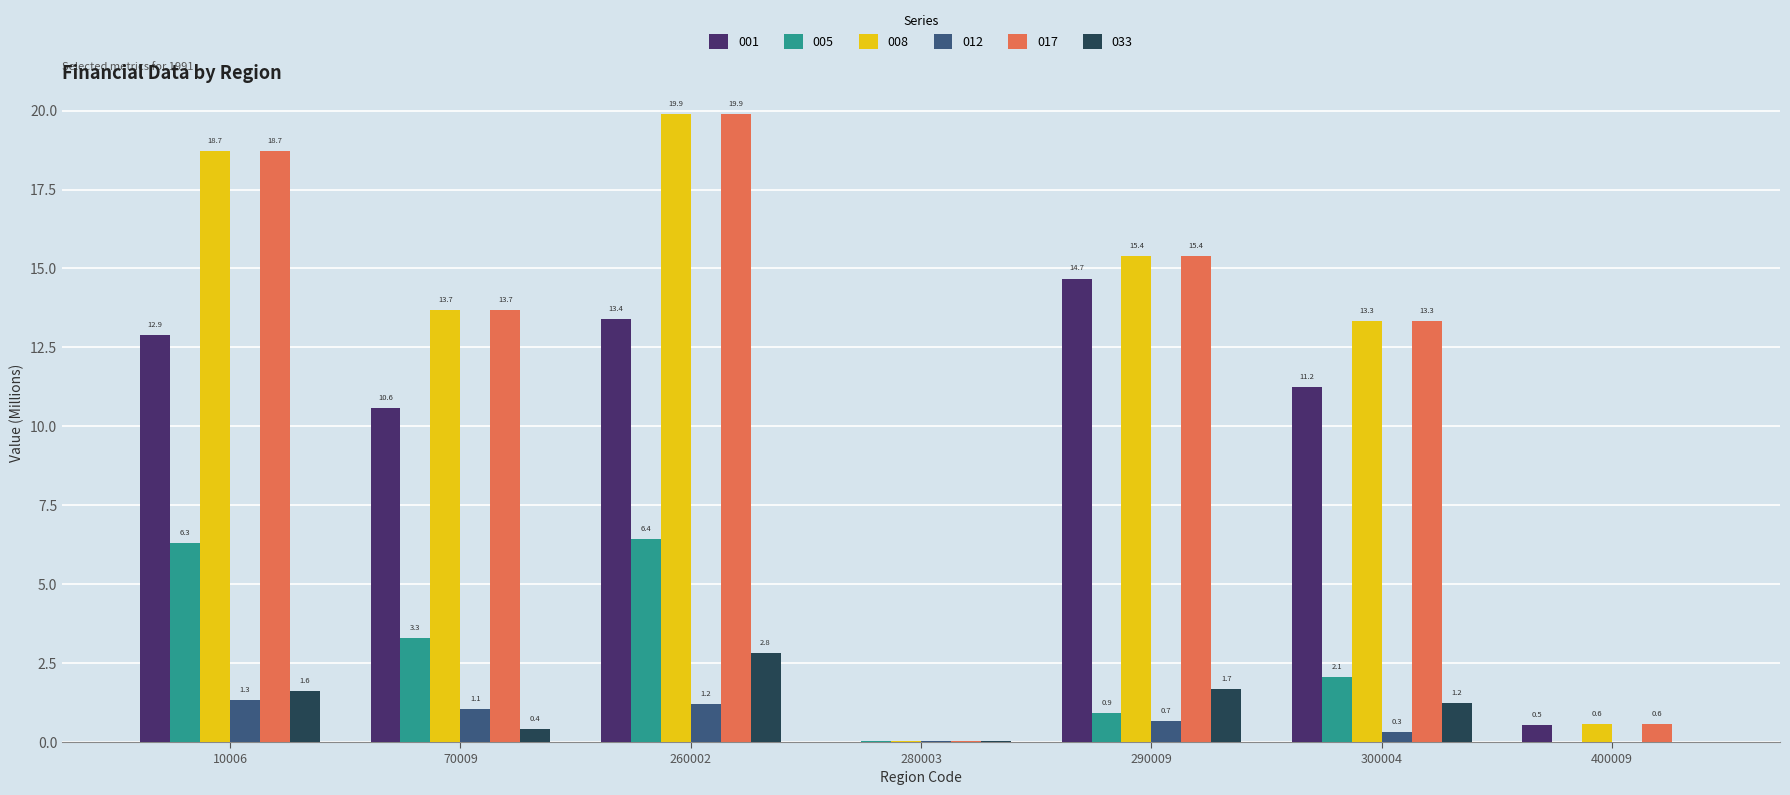

What is the greatest value displayed?

19.9